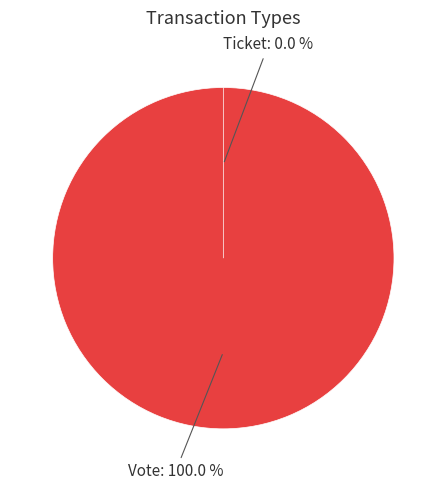

How many segments does this pie chart have?

2